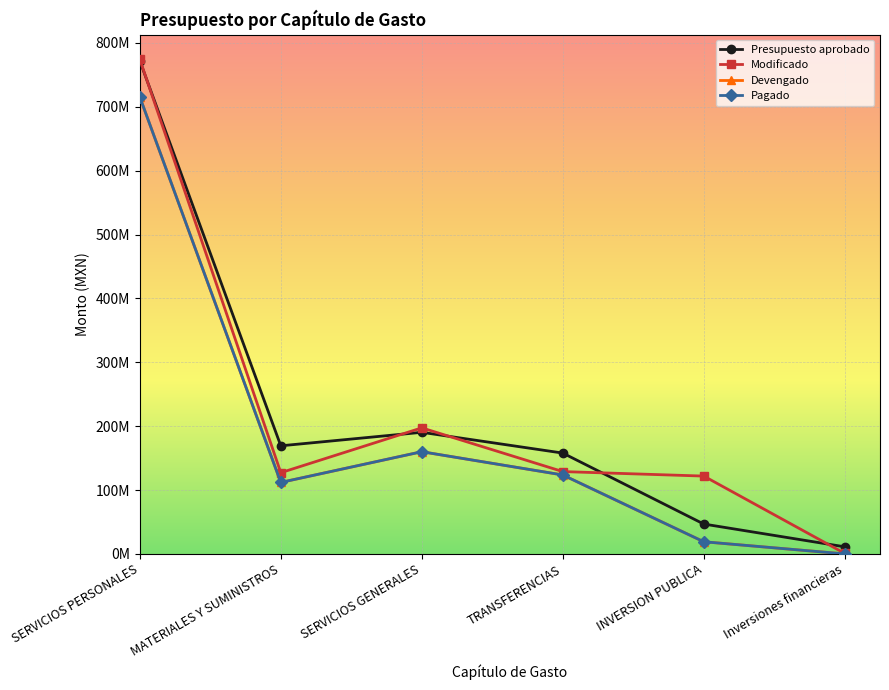

At which category does Devengado reach its first local valley?

MATERIALES Y SUMINISTROS